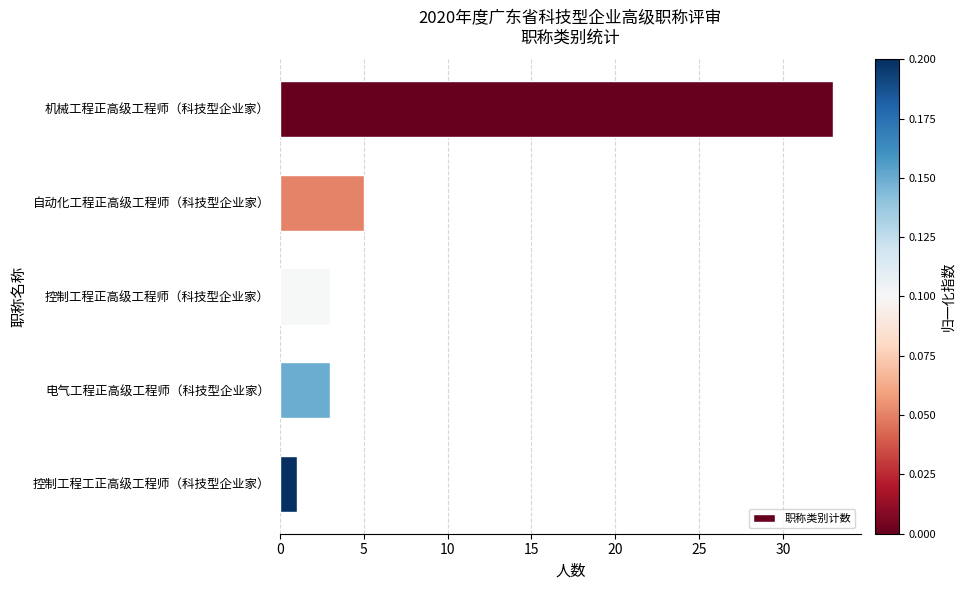

Count the number of data series in this chart.

1